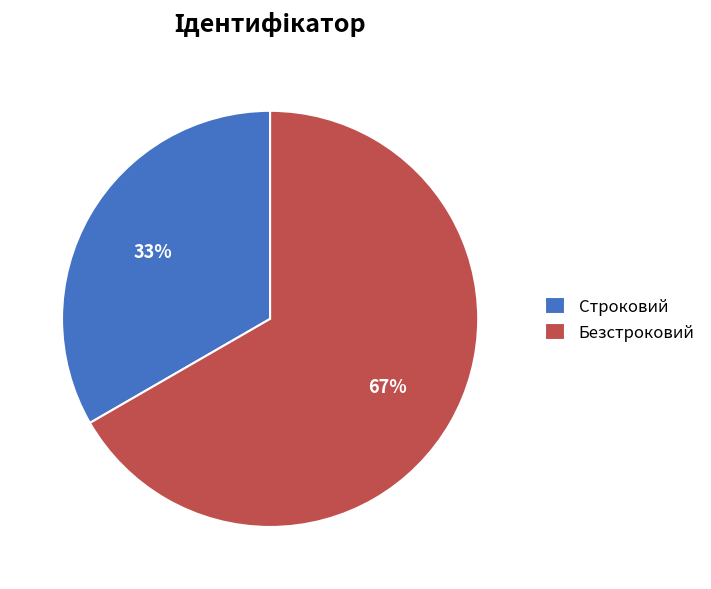

Is the sum of Безстроковий and Строковий greater than half?

Yes